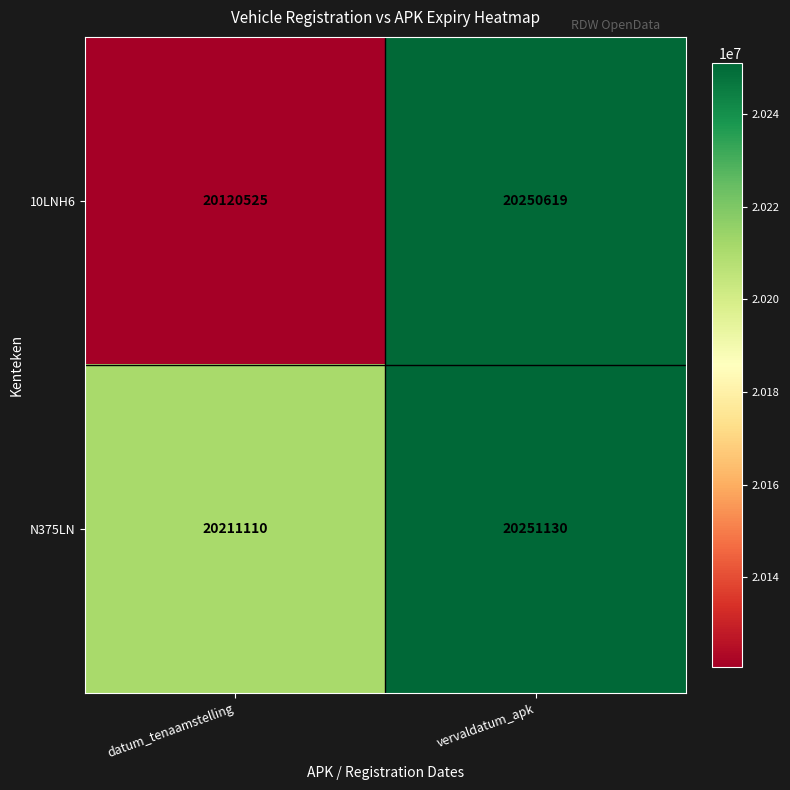

What is the difference between the maximum and minimum values in the N375LN series?

40020